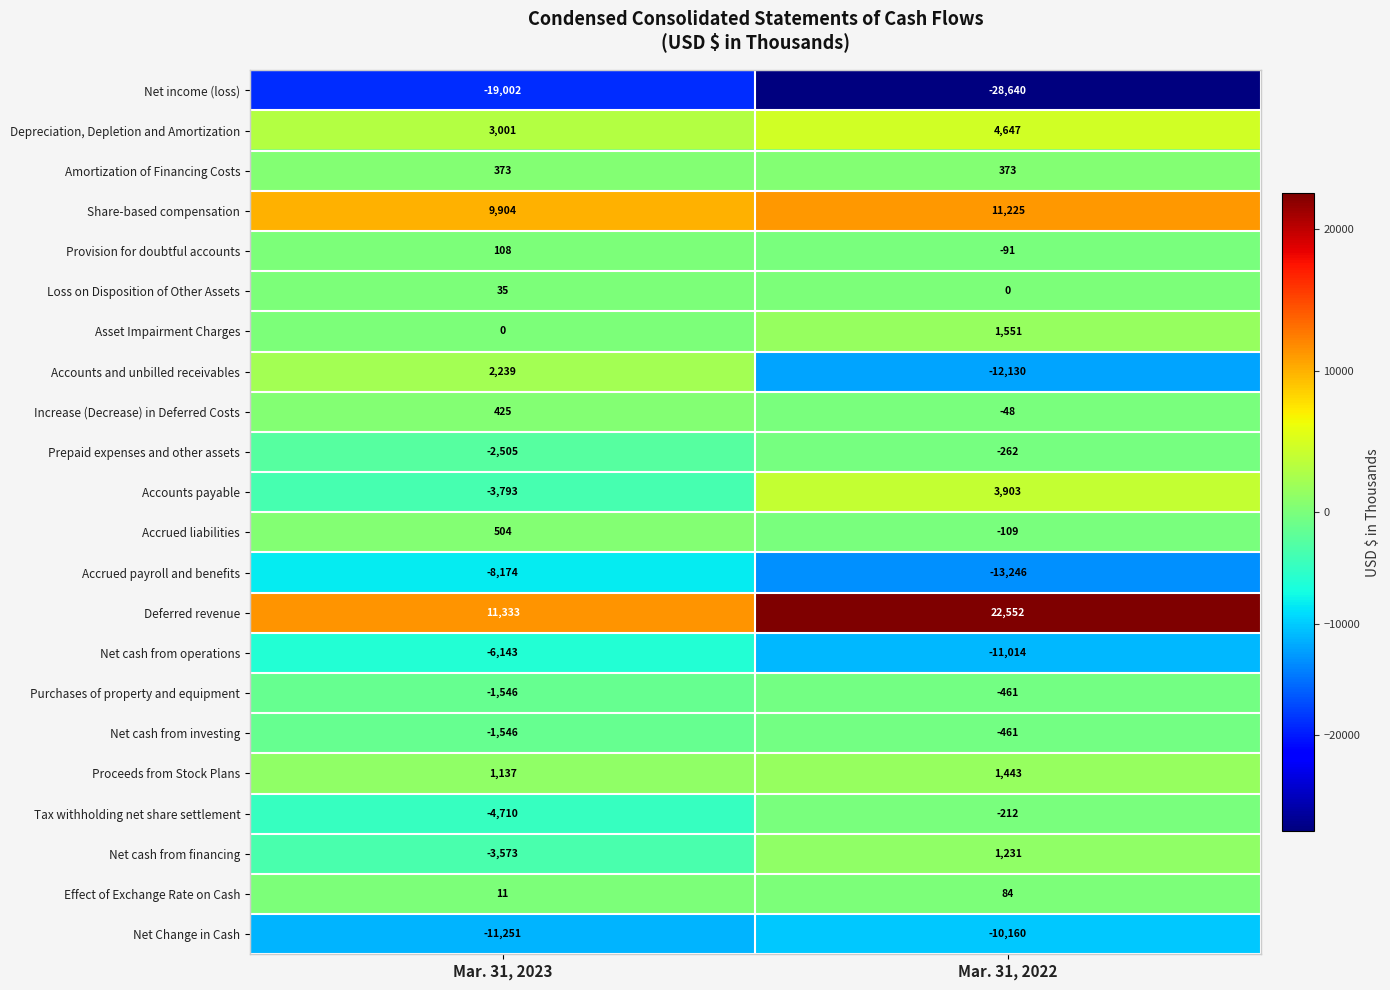

The Amortization of Financing Costs series shows 226 at Mar. 31, 2023. True or false?

False